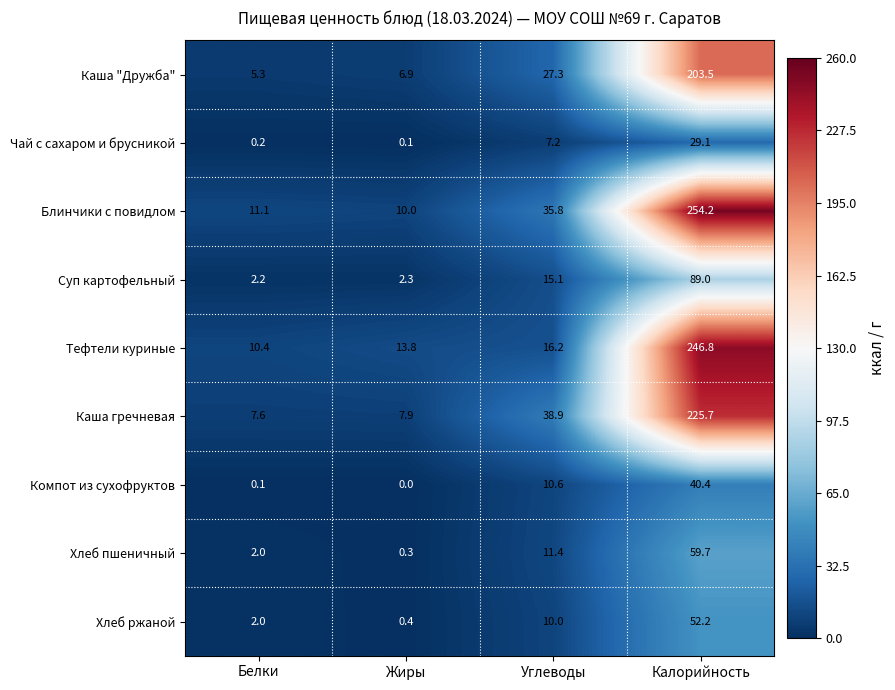

What is the sum of all Суп картофельный values?

108.6